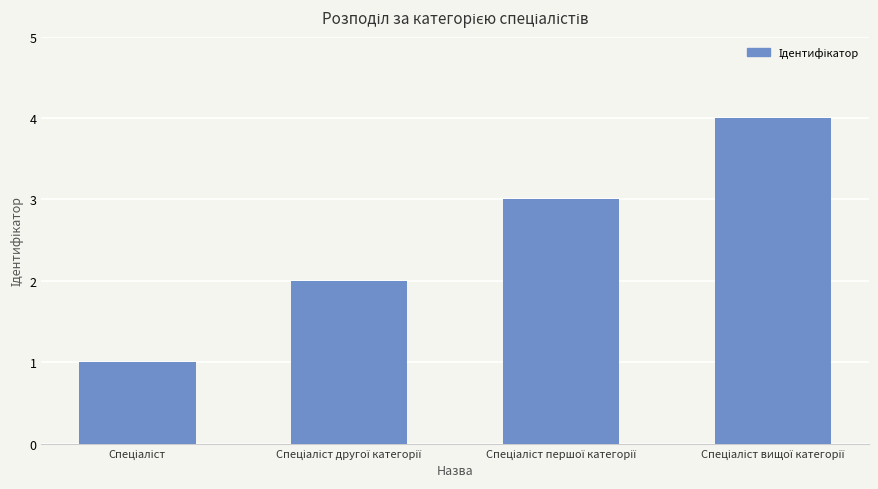

What is the sum of all values?

10